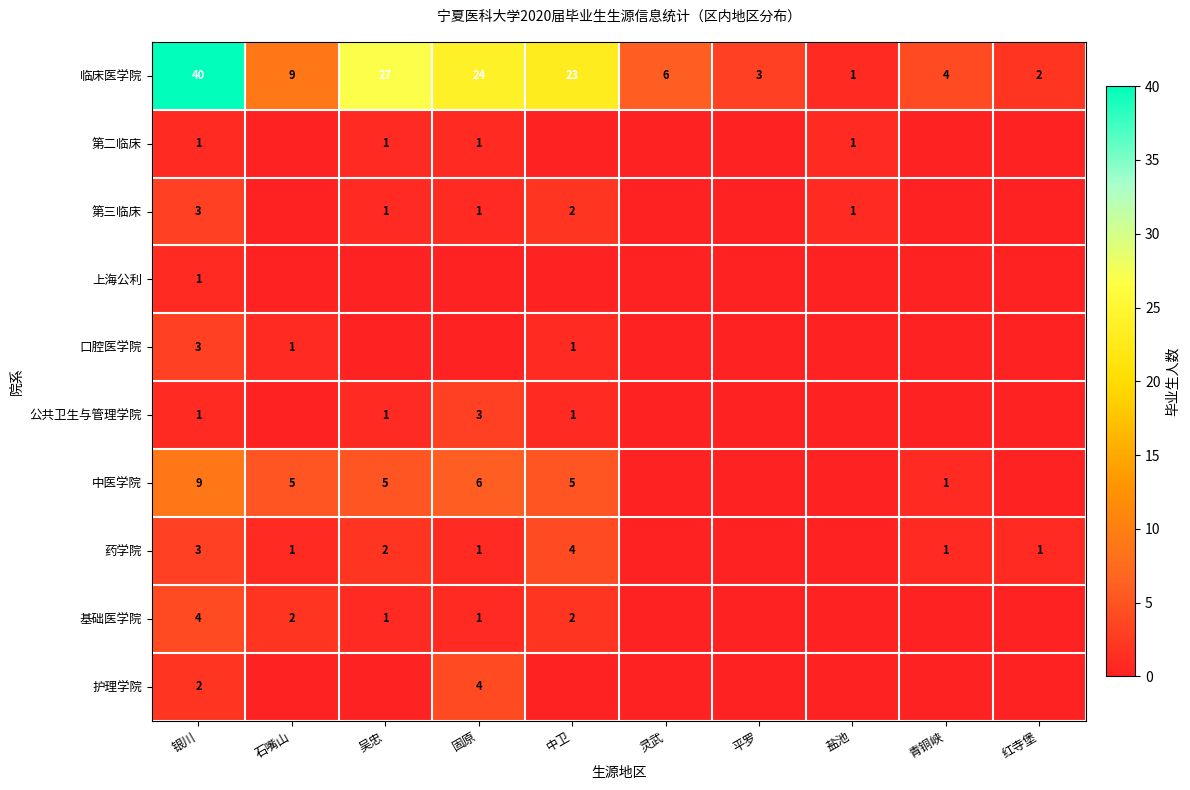

What is the difference between the 药学院 values at 石嘴山 and 中卫?

3